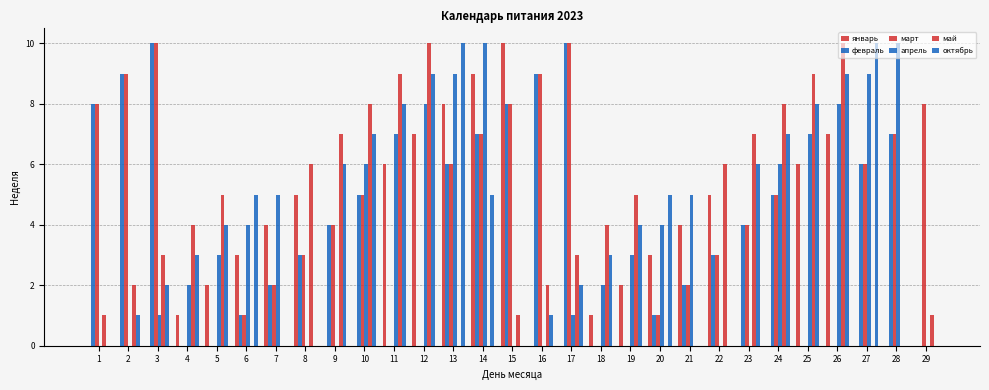

Are the bars grouped side by side (vs. stacked)?

Yes